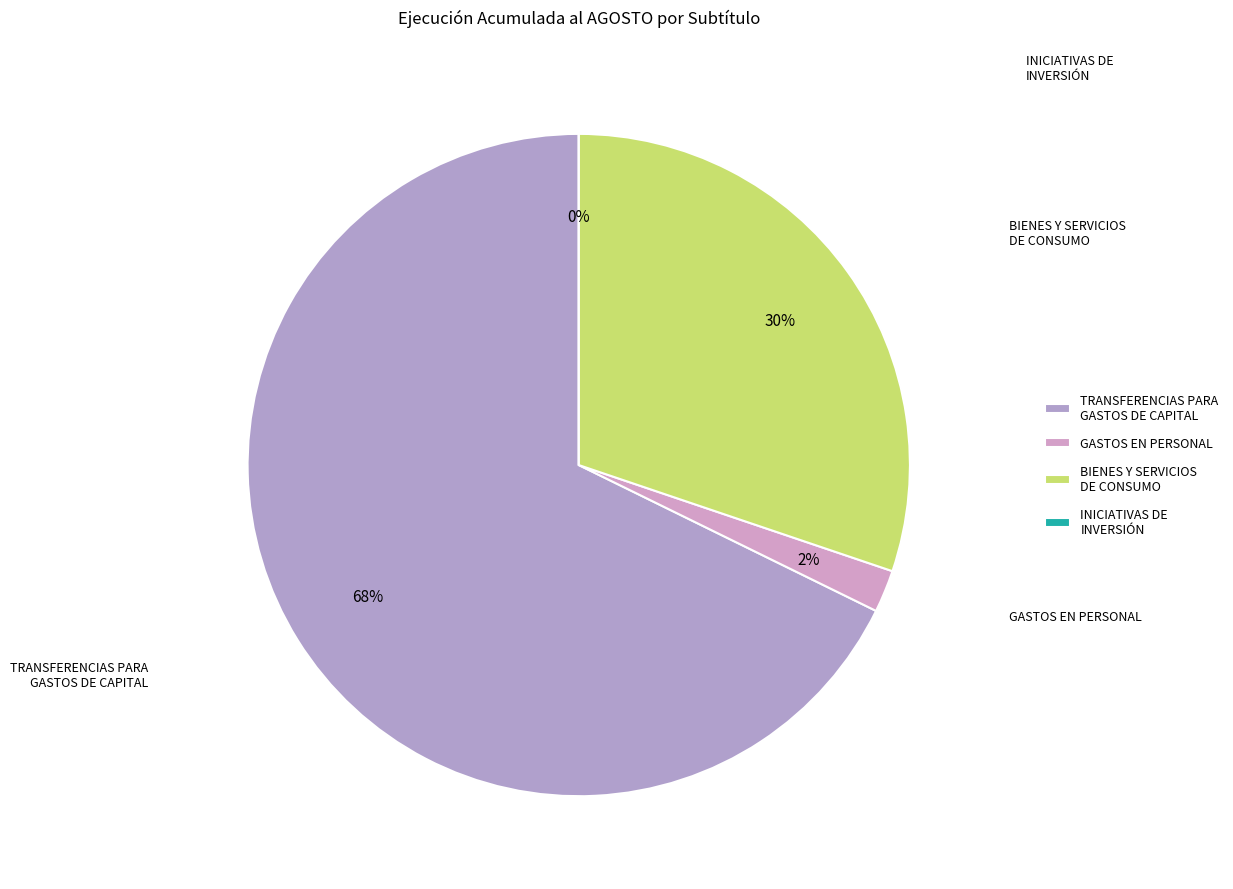

How many segments does this pie chart have?

4